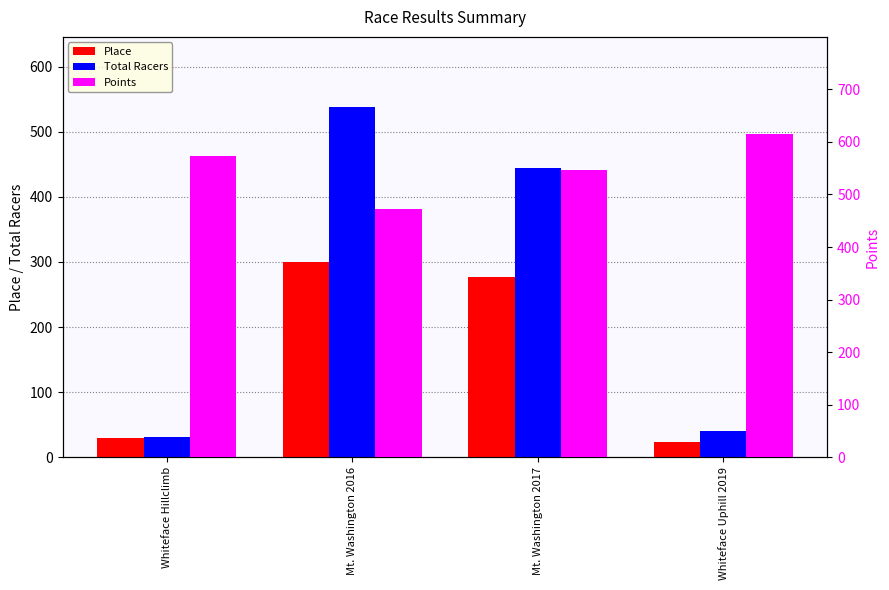

Where does the Points series first go above 573?

Whiteface Hillclimb